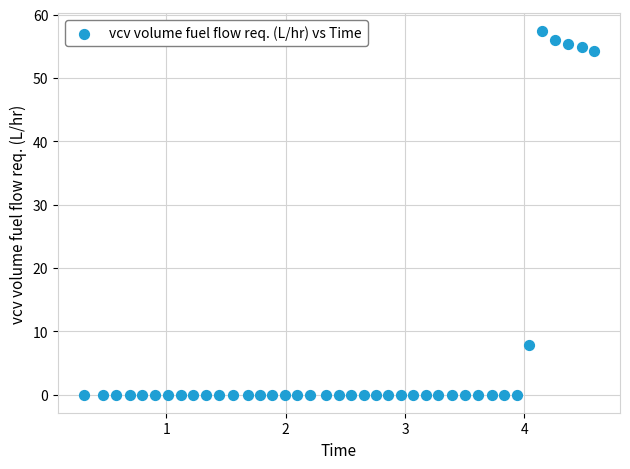

What Y value in the scatter plot is closest to 28?

7.9